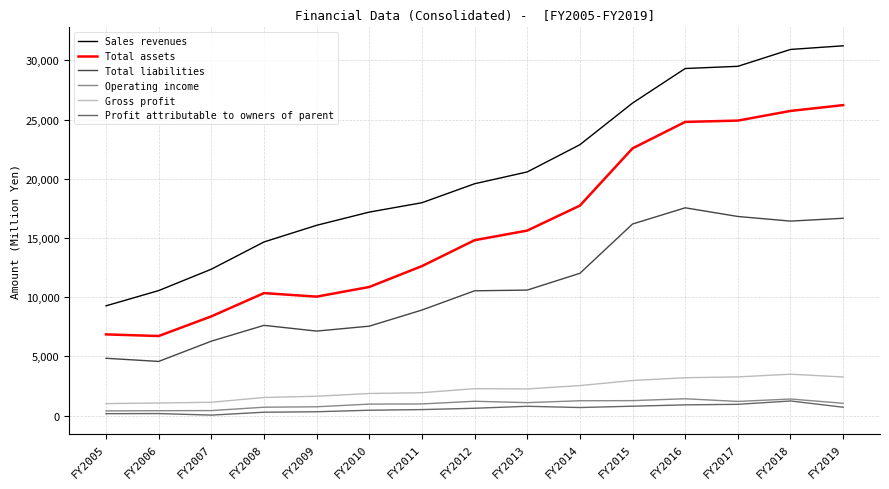

Is the value of Total liabilities at FY2019 greater than the value of Gross profit at FY2012?

Yes